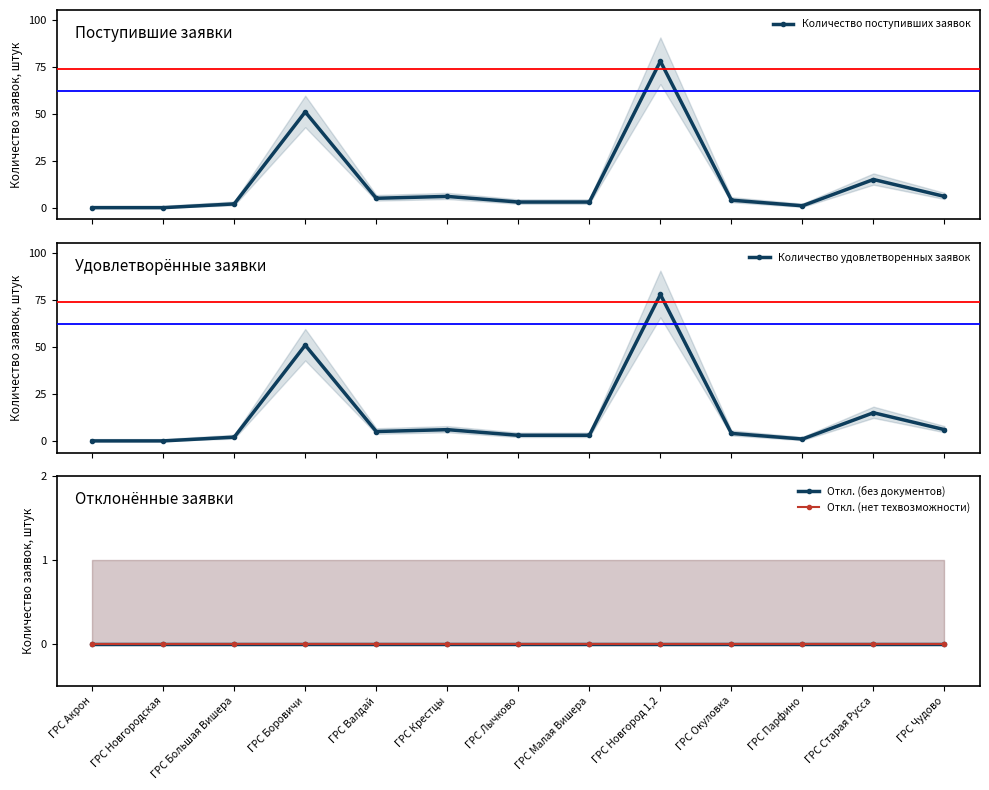

At which category does Количество удовлетворенных заявок reach its first local peak?

ГРС Боровичи